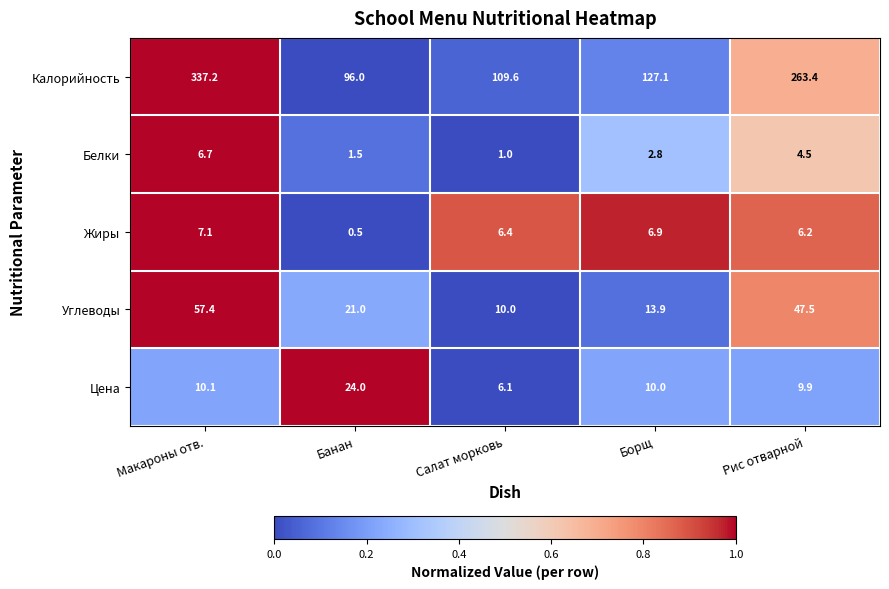

Where does the Жиры series first go above 6?

Макароны отв.